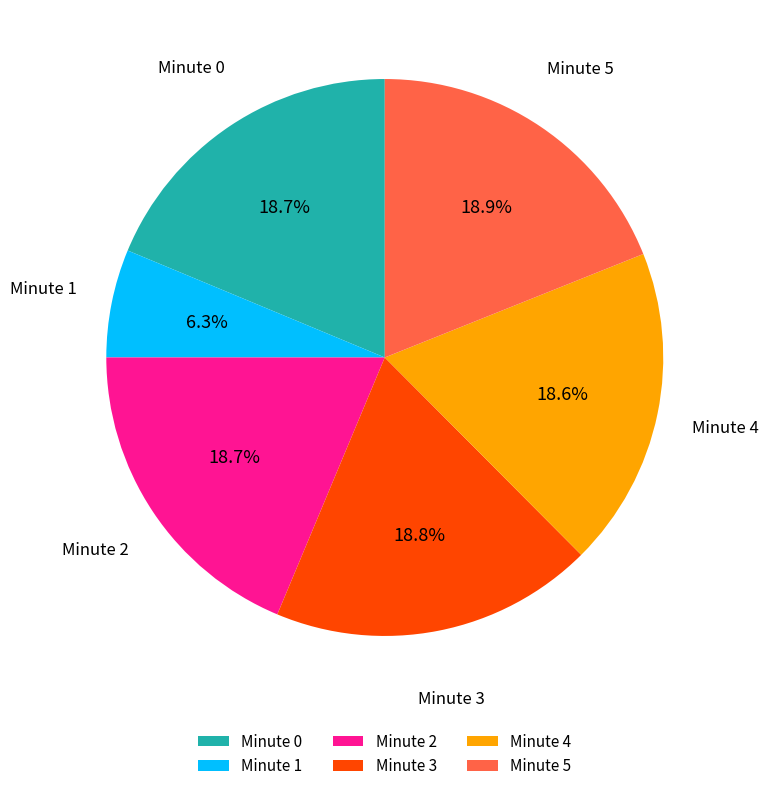

What is the ratio of the value at Minute 5 to the value at Minute 0?

1.0